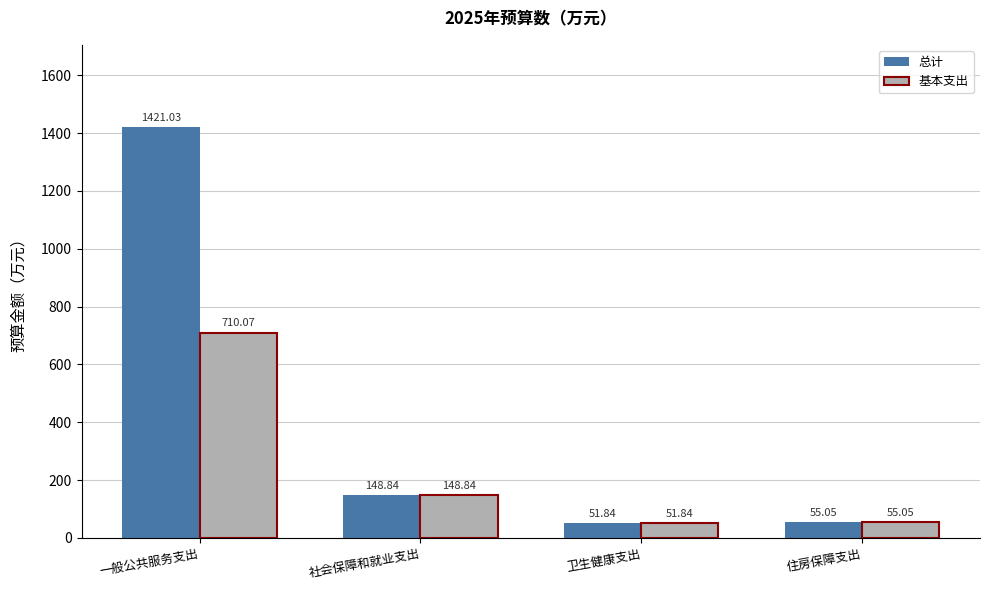

The 总计 series shows 1421.0 at 一般公共服务支出. True or false?

True